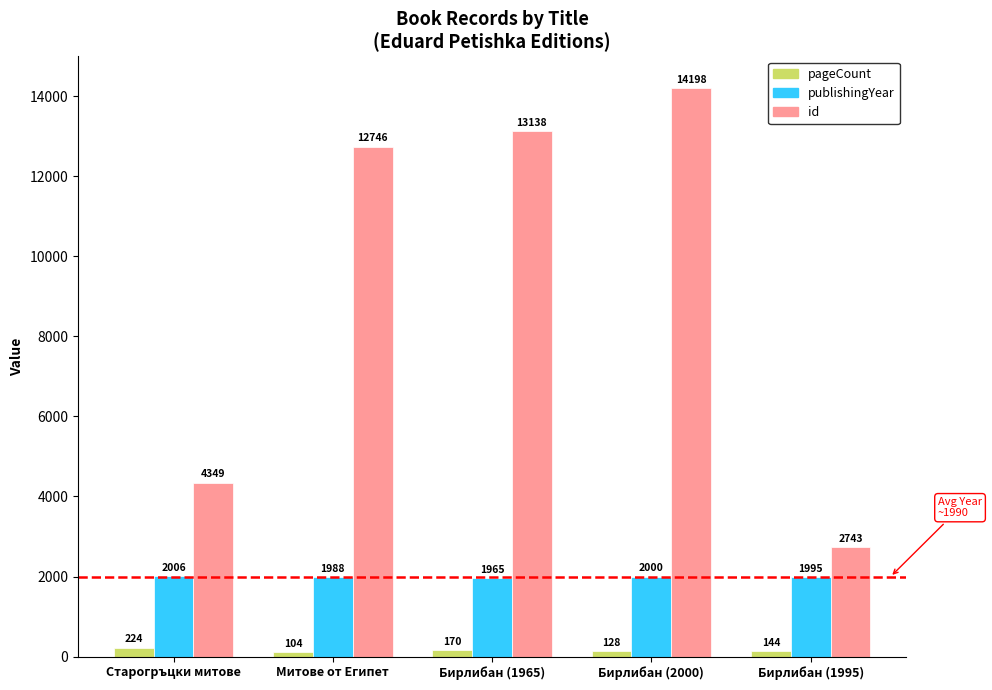

What is the sum of all pageCount values?

770